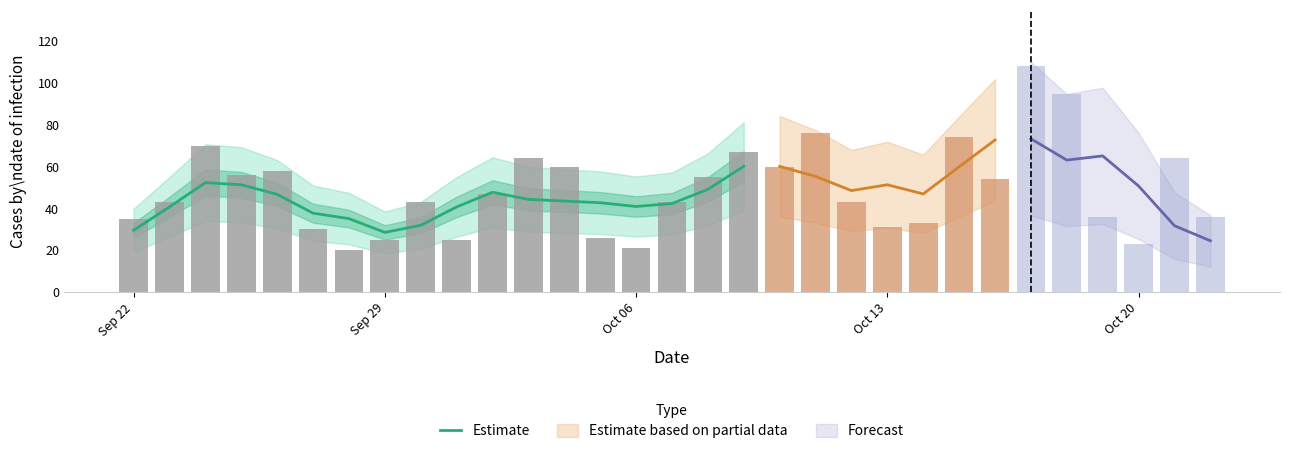

Is it true that the value at 5 is 25.3?

False